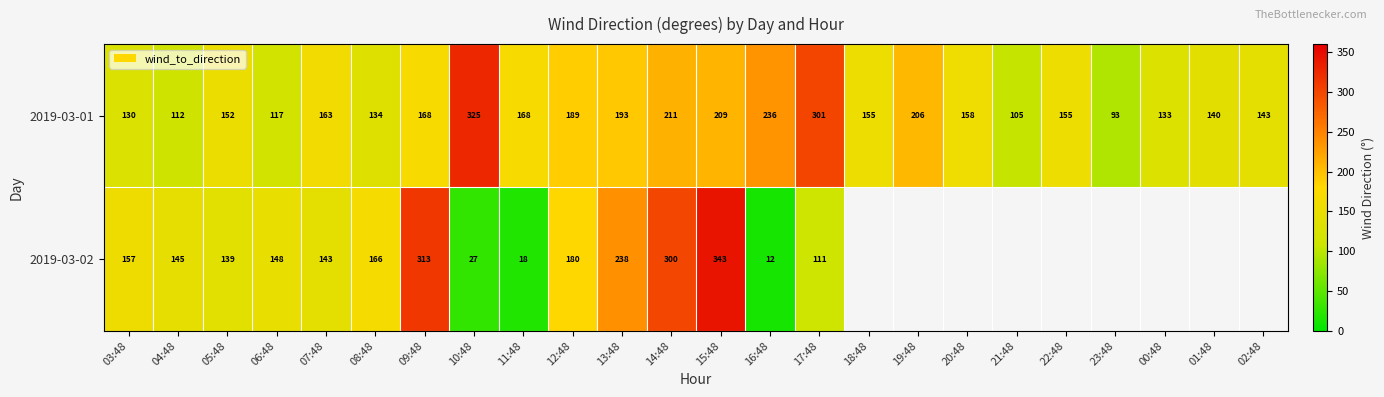

At which category is the sum across all series the highest?

15:48